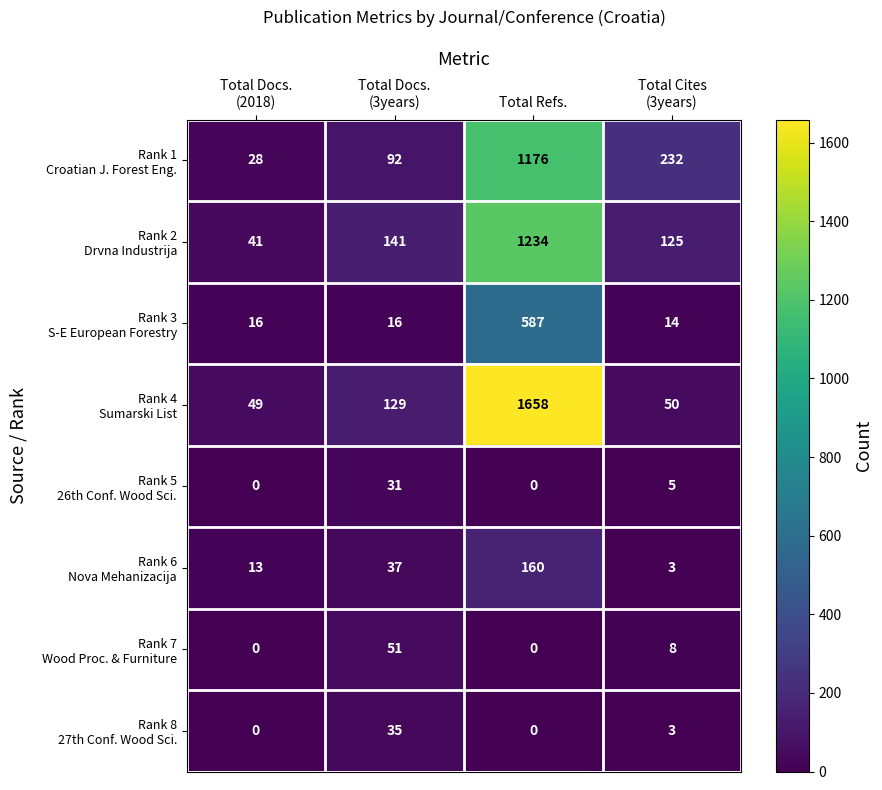

Which label corresponds to the largest value in the chart?

Total Refs.